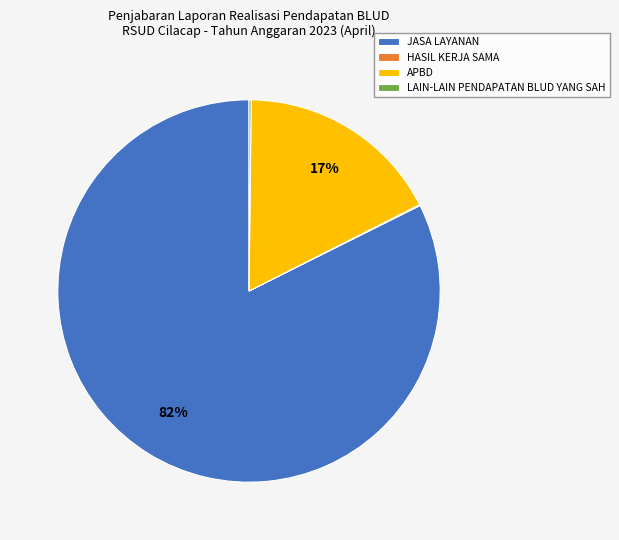

To the nearest percent, what percentage of the pie is APBD?

17%